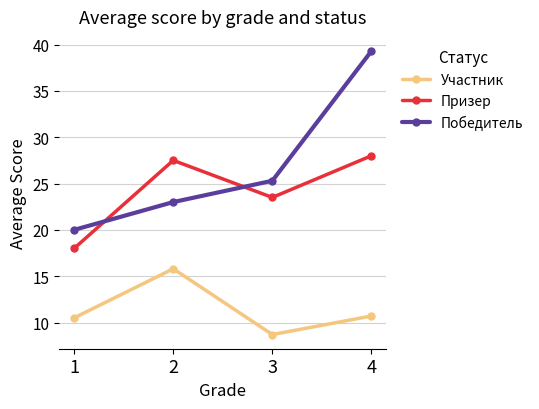

Does the chart have visible grid lines?

Yes